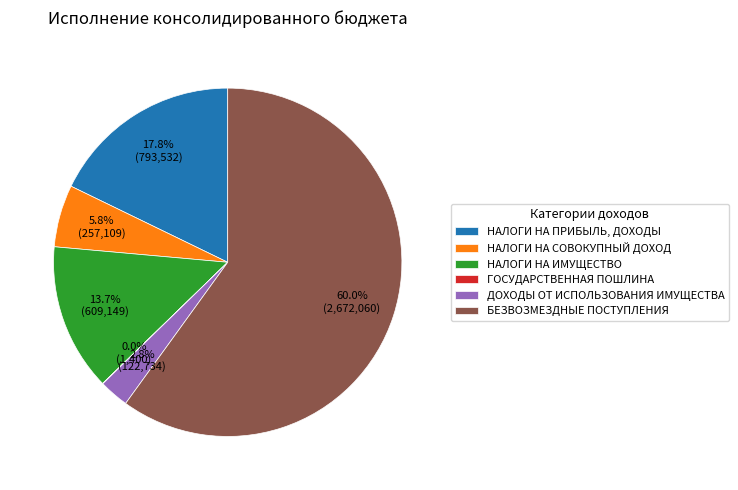

Which slice represents more than half of the pie?

БЕЗВОЗМЕЗДНЫЕ ПОСТУПЛЕНИЯ